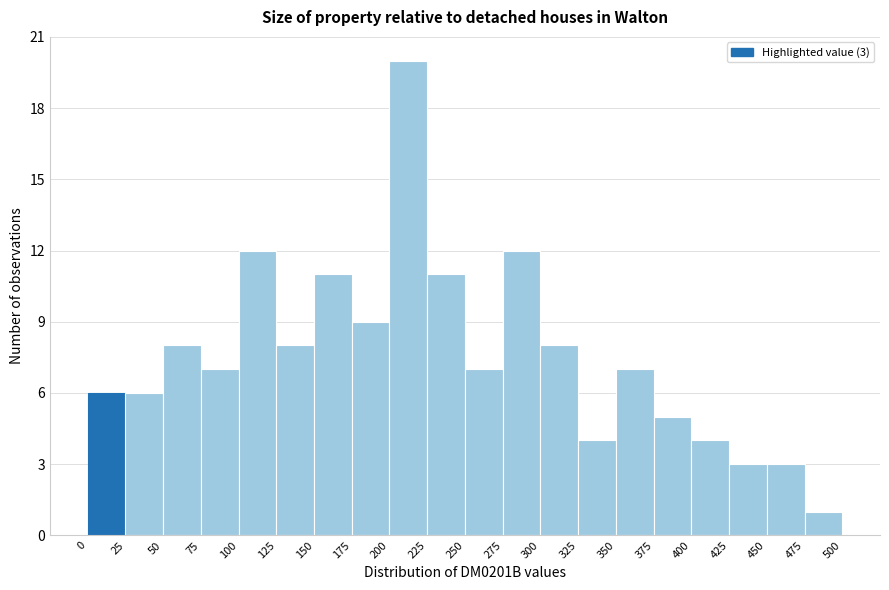

Over which range of the x-axis is the bar tallest?

200 to 225